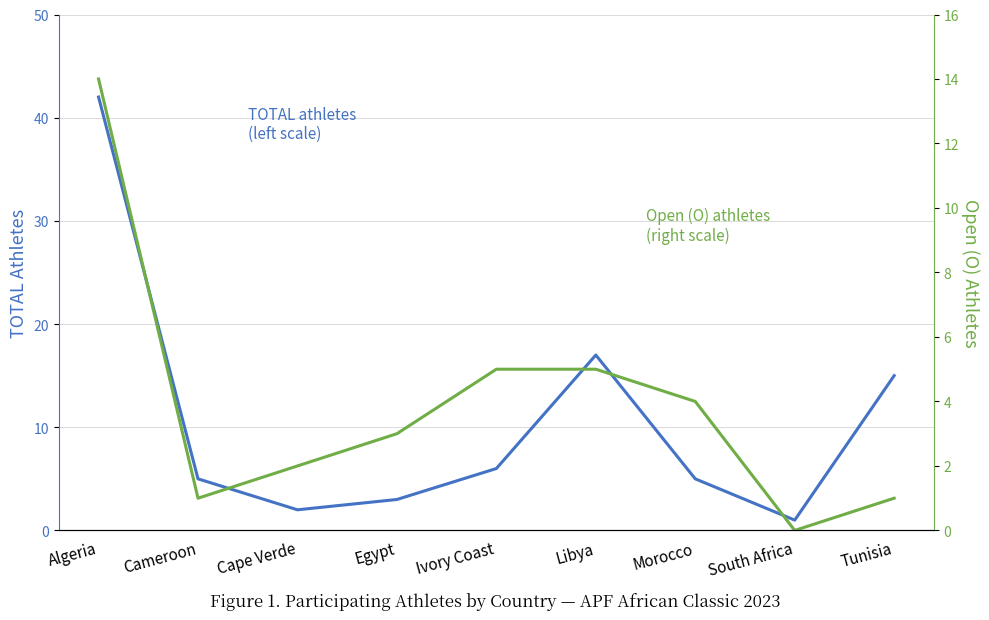

In Open (O), how many points are lower than both neighbors (excluding endpoints)?

2